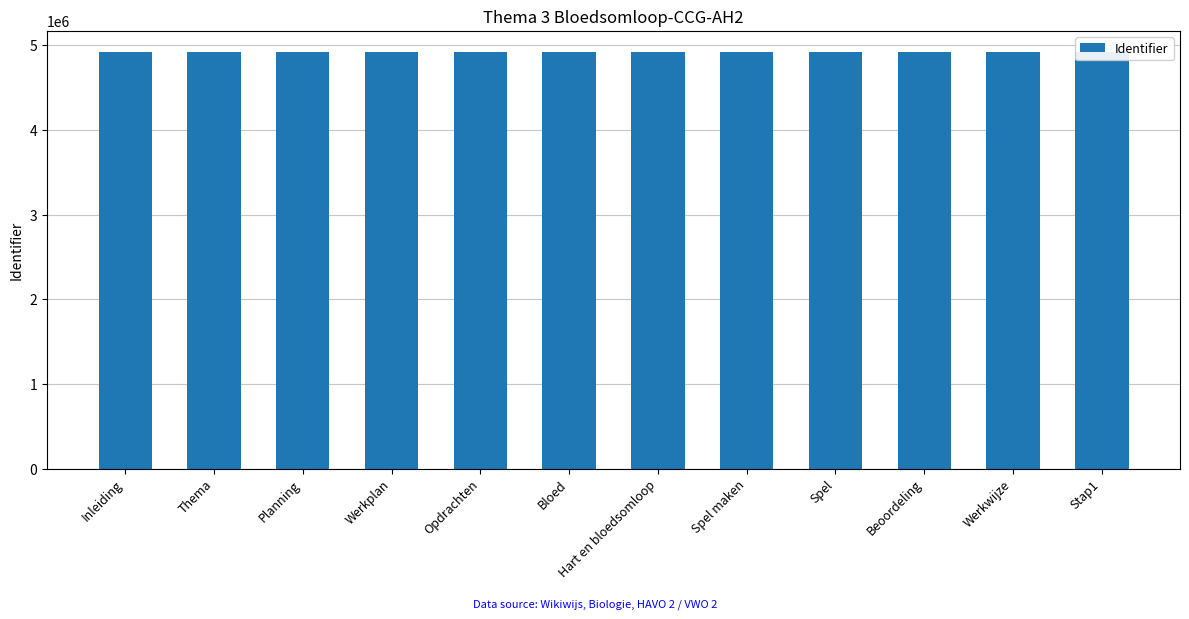

What is the change in value from Bloed to Stap1?

+15